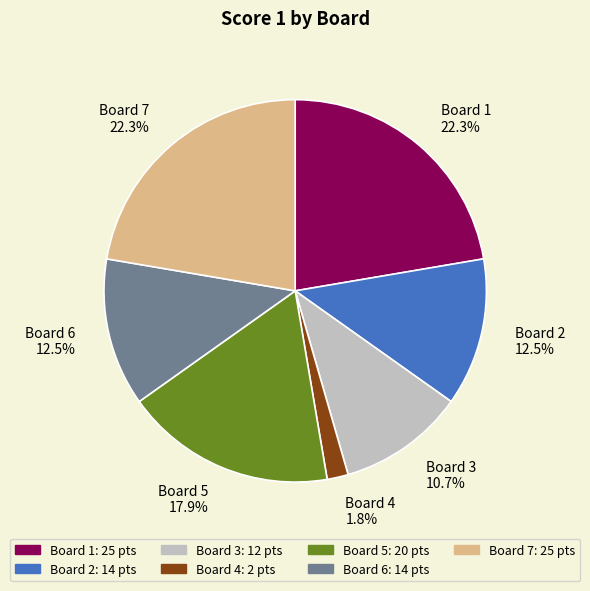

Which slice is the smallest?

Board 4